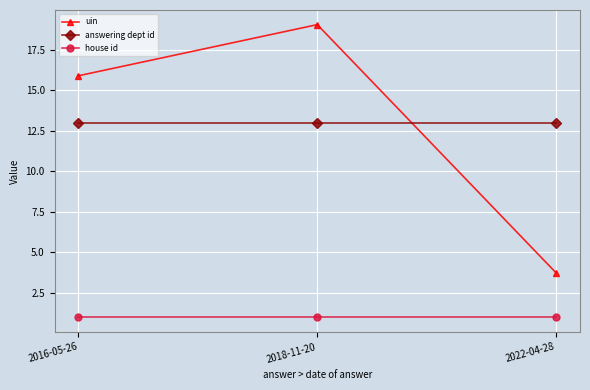

What value does the uin series have at 2022-04-28?

3.7